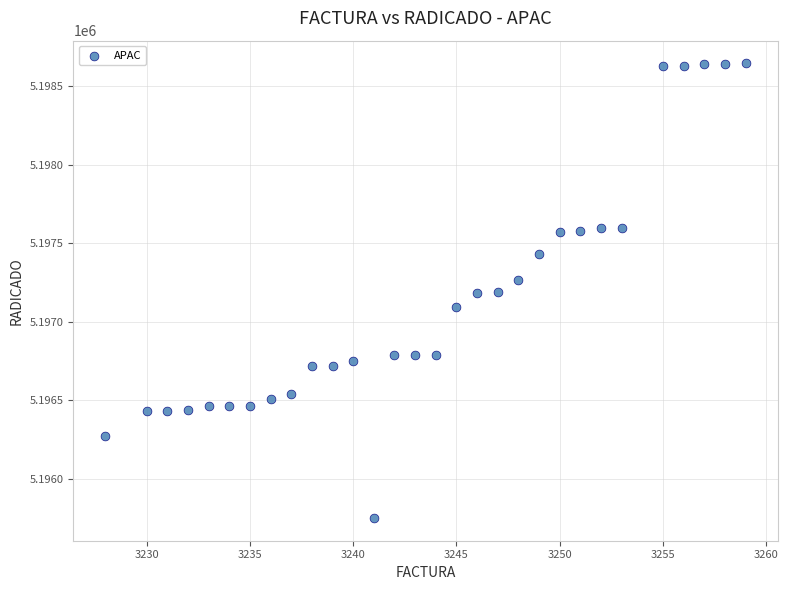

What is the range of Y values (max minus min)?

2894